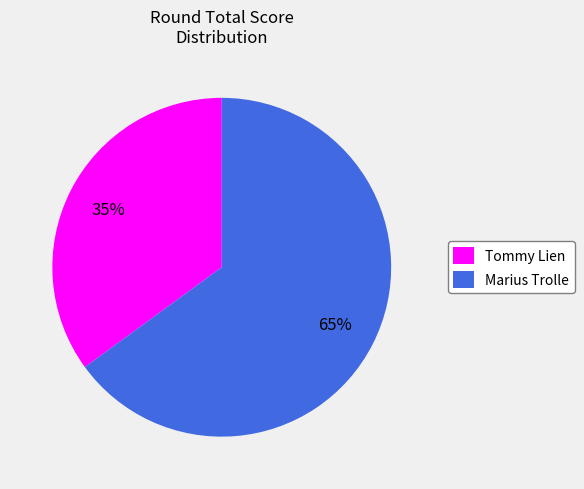

To the nearest percent, what is the combined percentage of Tommy Lien and Marius Trolle?

100%